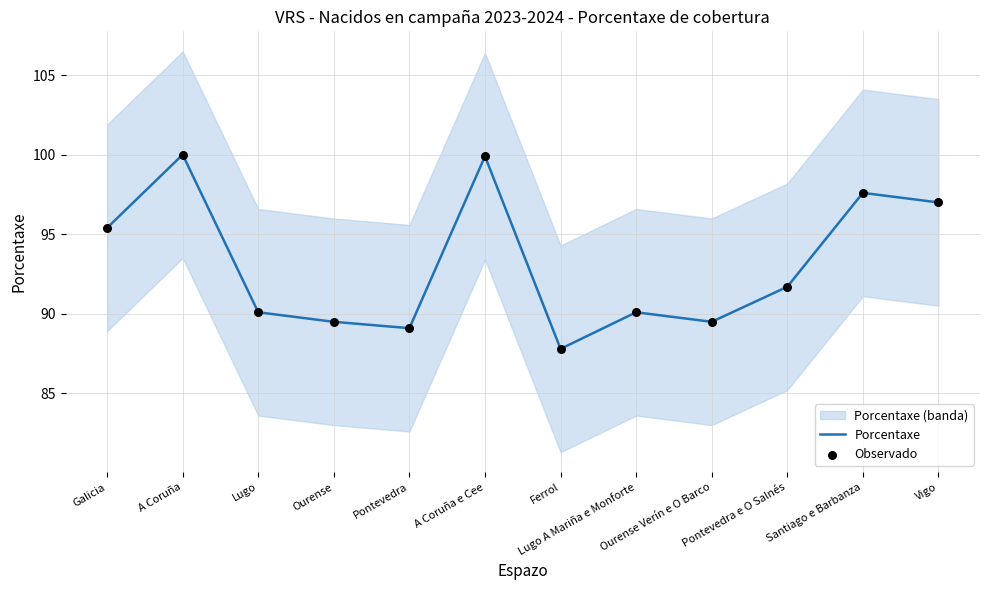

Which series has the largest Y range (max minus min)?

Porcentaxe